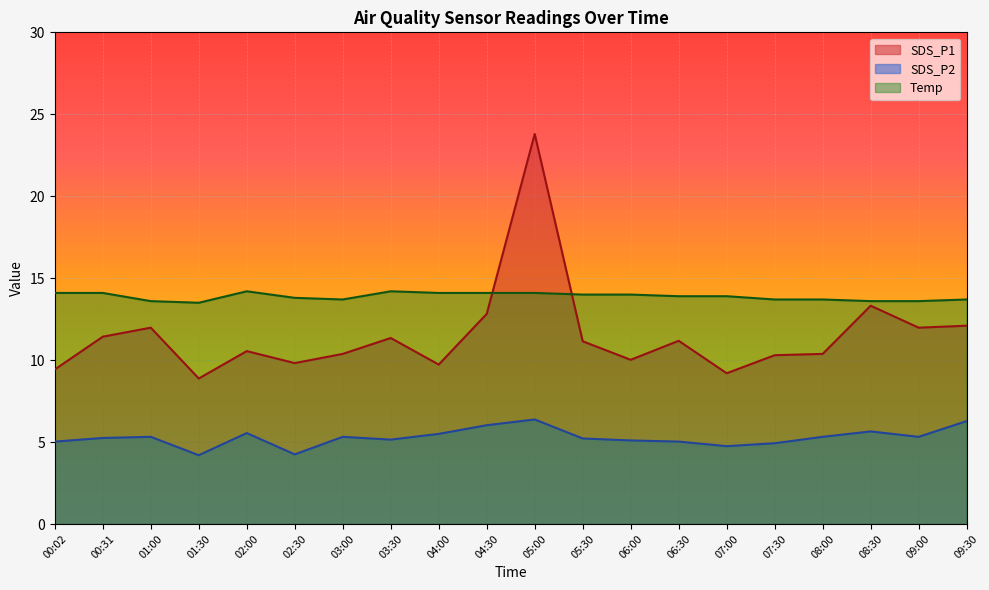

True or false: Temp and SDS_P2 intersect in this chart.

False